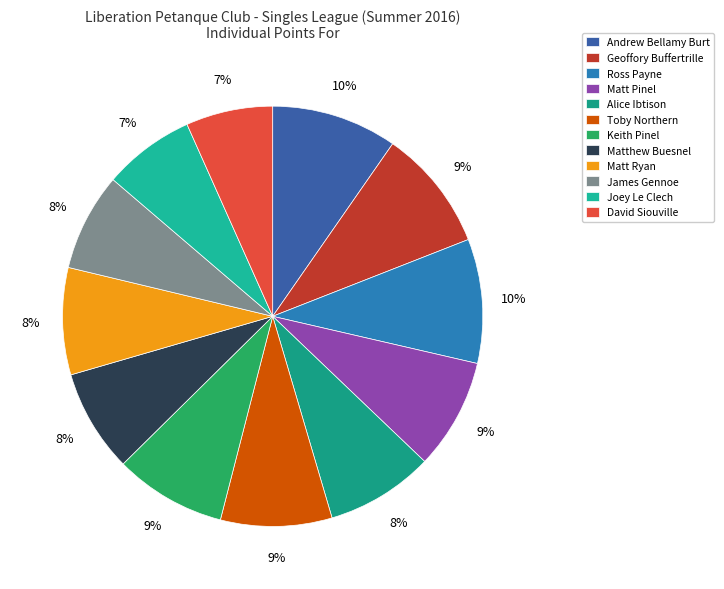

Is there a majority slice in this chart?

No